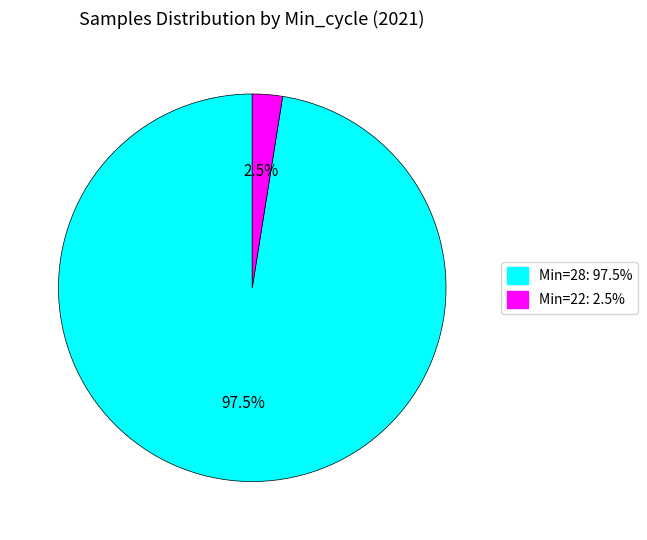

Does Min=22: 2.5% account for over 50% of the chart?

No